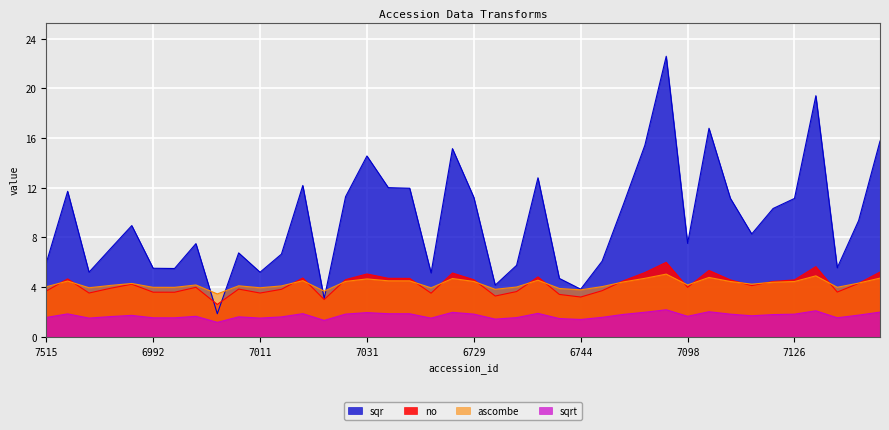

True or false: sqrt and ascombe cross at least once.

False